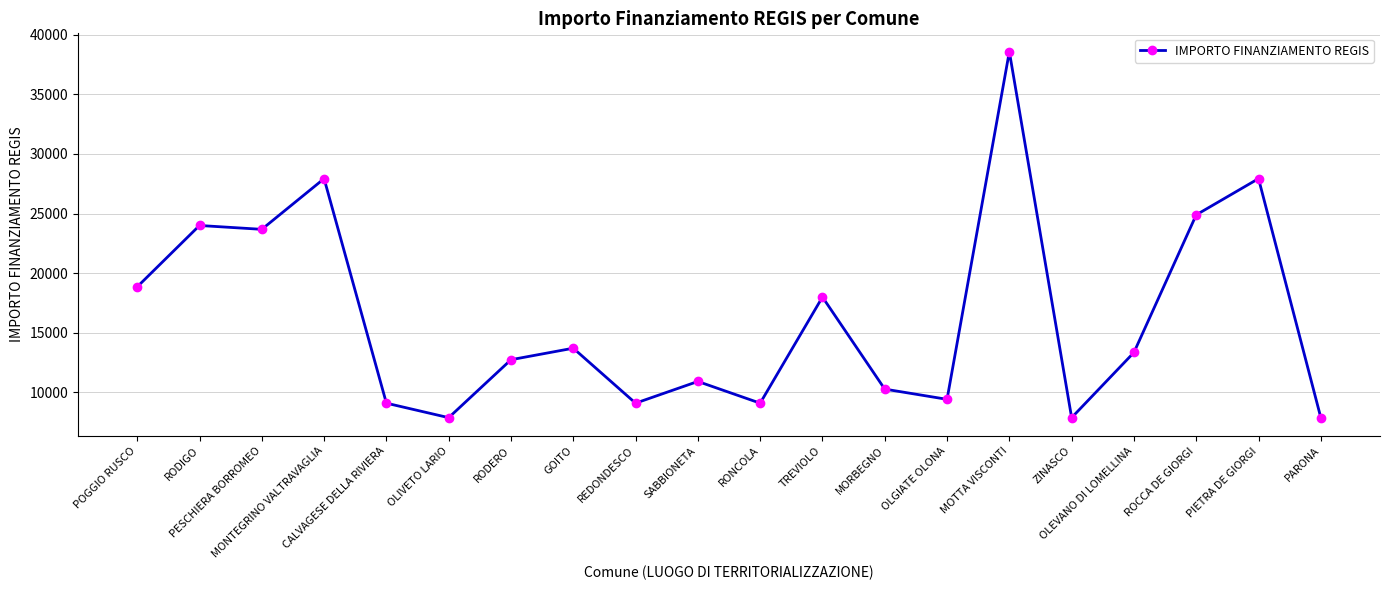

At which category does the chart reach its peak across all series?

MOTTA VISCONTI